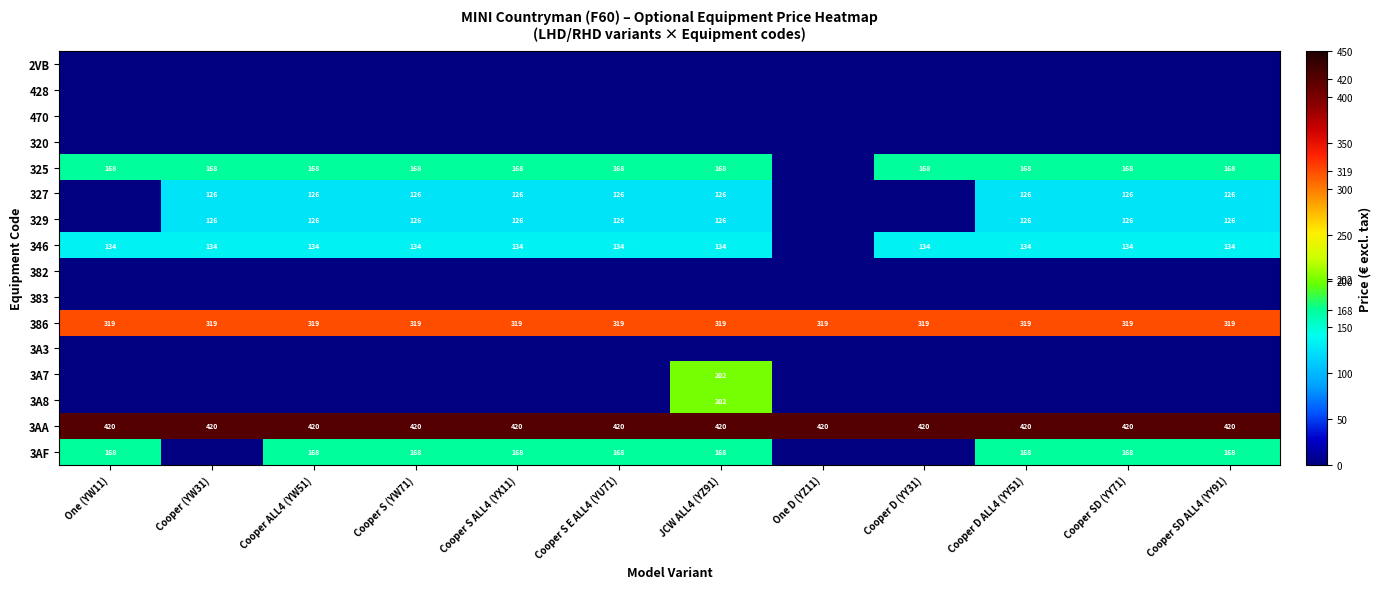

True or false: 3AA has a value of 249 at Cooper S ALL4 (YX11).

False